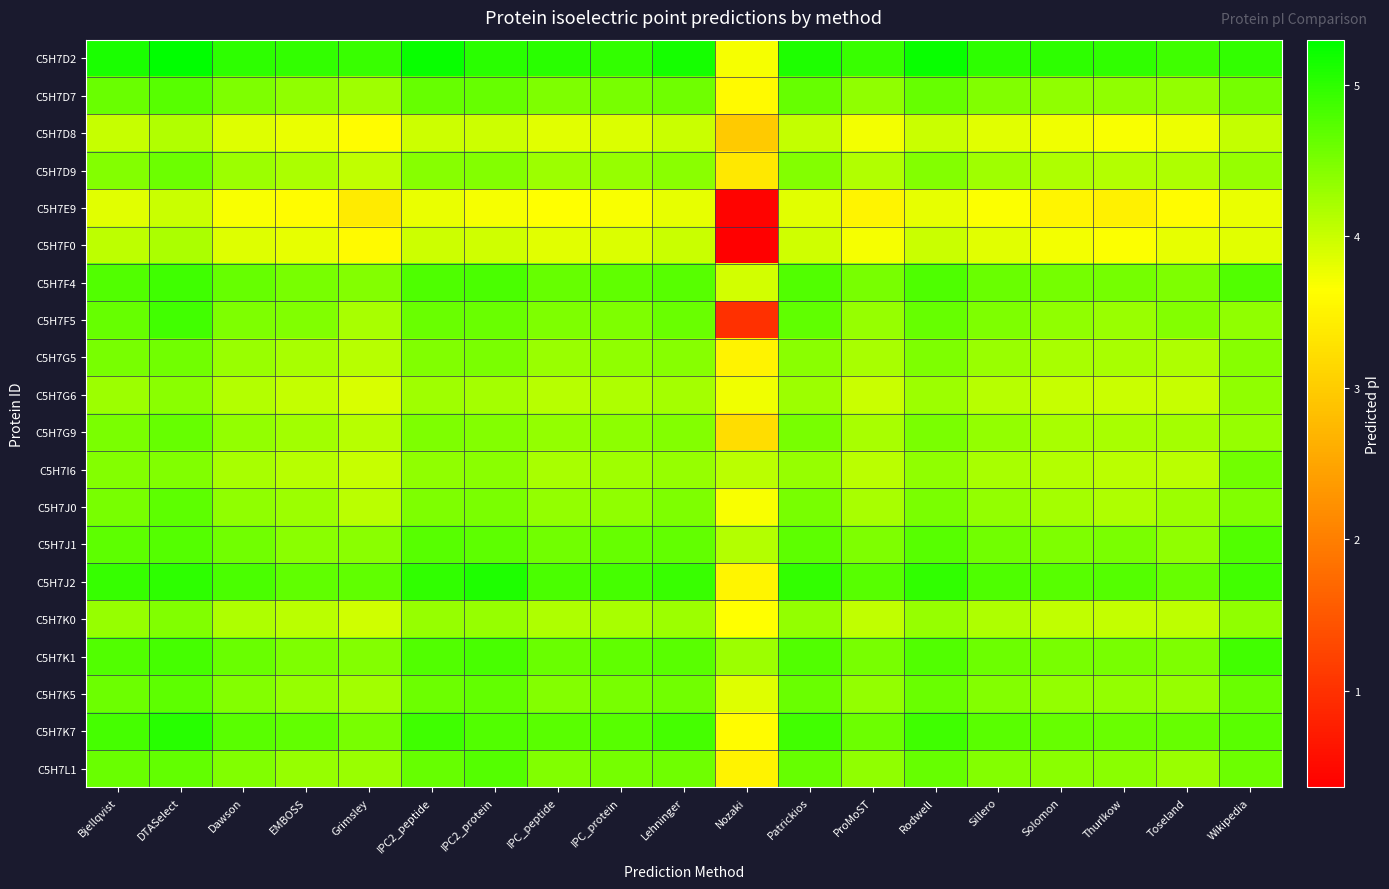

List the series in order of their peak value, lowest first.

C5H7E9, C5H7D8, C5H7F0, C5H7G6, C5H7K0, C5H7G5, C5H7I6, C5H7D9, C5H7G9, C5H7J0, C5H7K5, C5H7D7, C5H7L1, C5H7J1, C5H7K1, C5H7F5, C5H7F4, C5H7K7, C5H7J2, C5H7D2